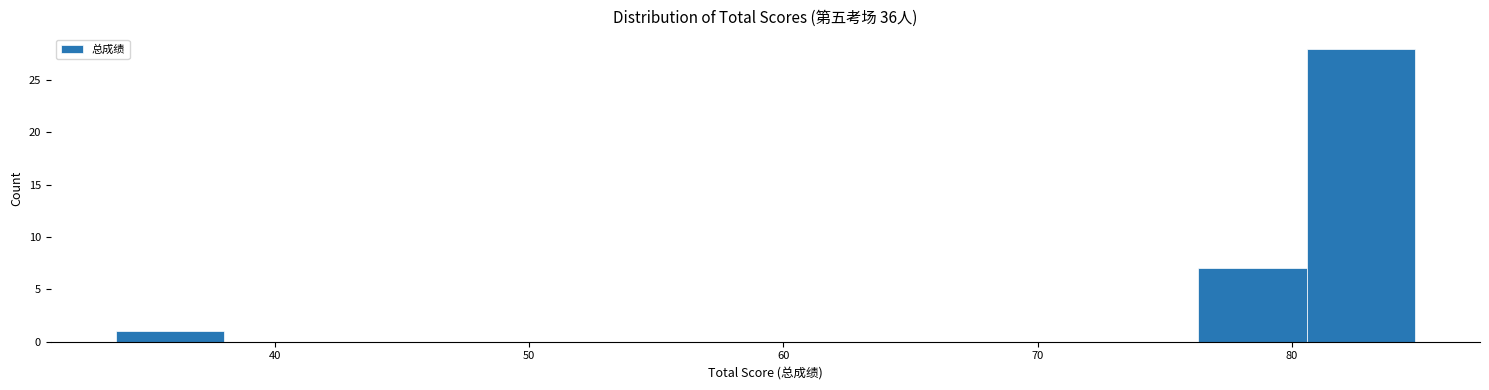

What is the height of the bar covering 76 to 81 on the x-axis? Neither the bar edges nor the heights are printed on the chart, so give them approximately, as read against the axes.

7